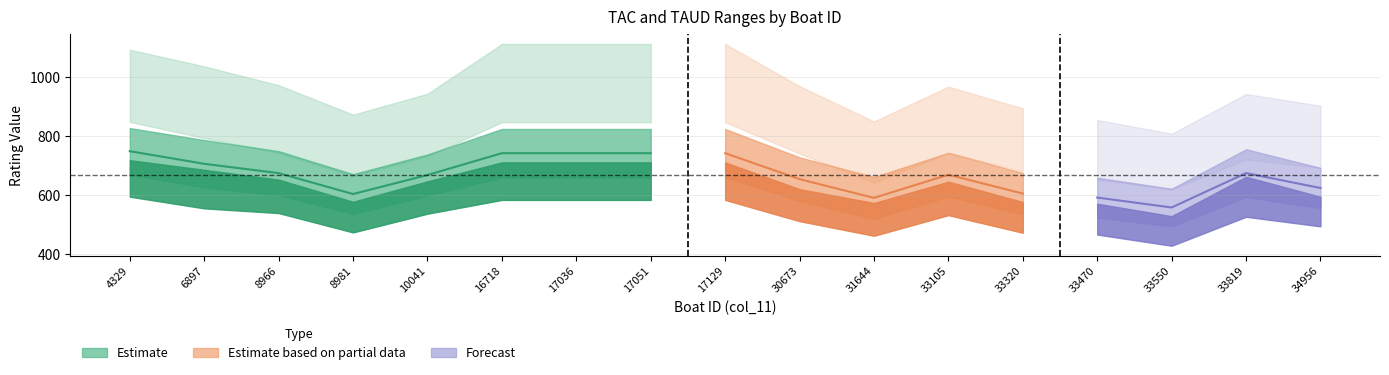

Between 30673 and 33105, which is larger?

33105